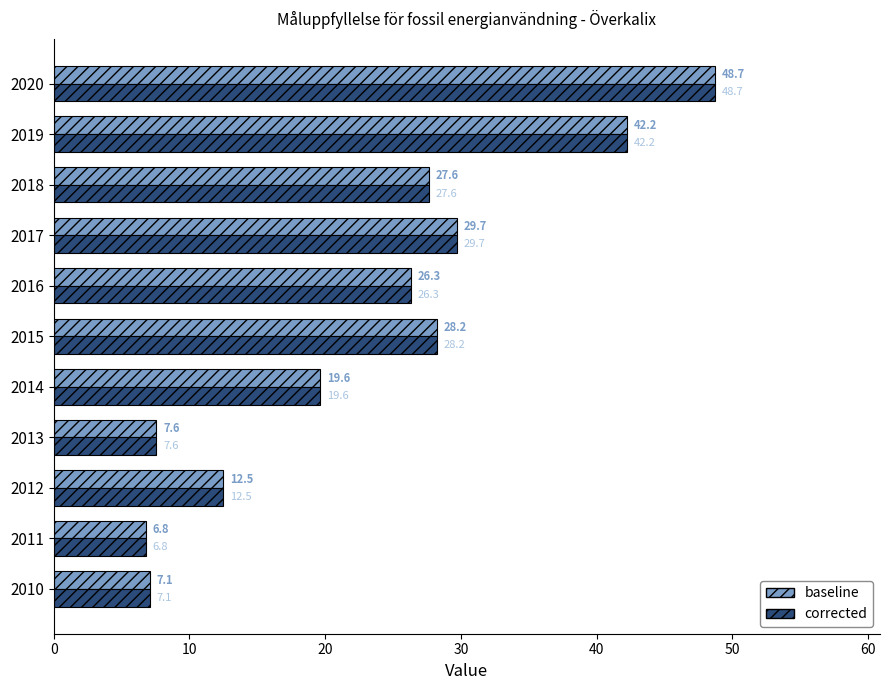

At which label is corrected closest to 27?

2018